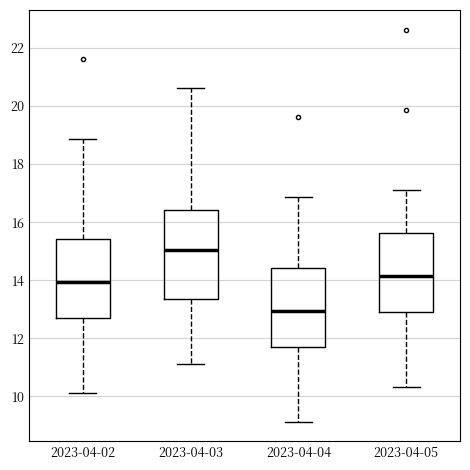

Reading left to right, read every box against the y-axis: the position of its median line, the range the box covers, and the ends of its whiskers. The values are not printed on the chart, so give them approximately, as read against the axis.

2023-04-02: median 14.0, box 12.8 to 15.4, whiskers 10.2 to 18.8
2023-04-03: median 15.0, box 13.4 to 16.4, whiskers 11.2 to 20.6
2023-04-04: median 13.0, box 11.8 to 14.4, whiskers 9.2 to 16.8
2023-04-05: median 14.2, box 13.0 to 15.6, whiskers 10.4 to 17.2